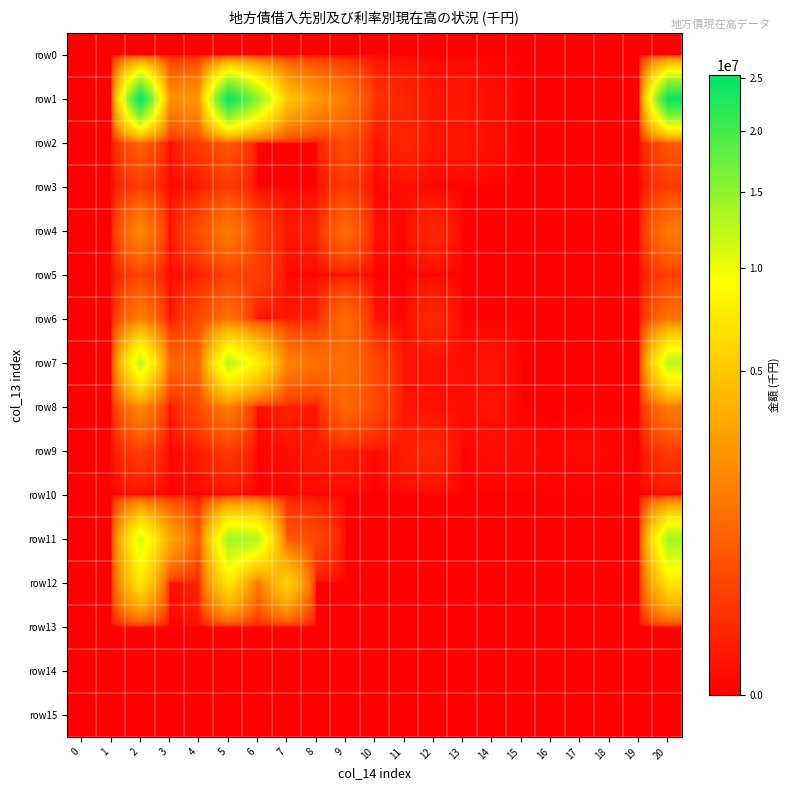

What is the difference between the highest and lowest values at 18?

1567